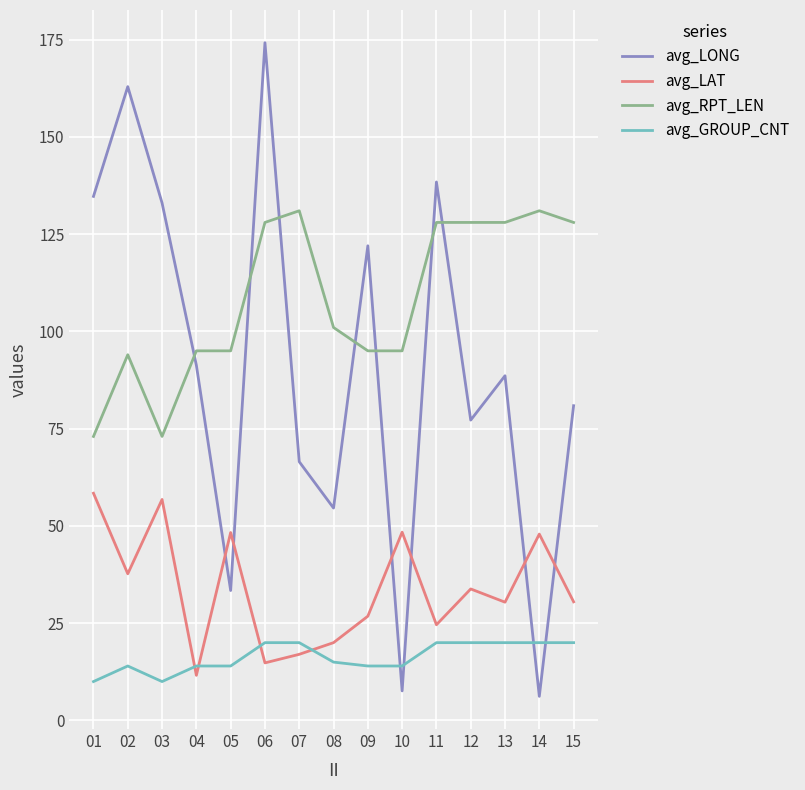

Is the value of avg_RPT_LEN at 05 greater than the value of avg_LAT at 09?

Yes